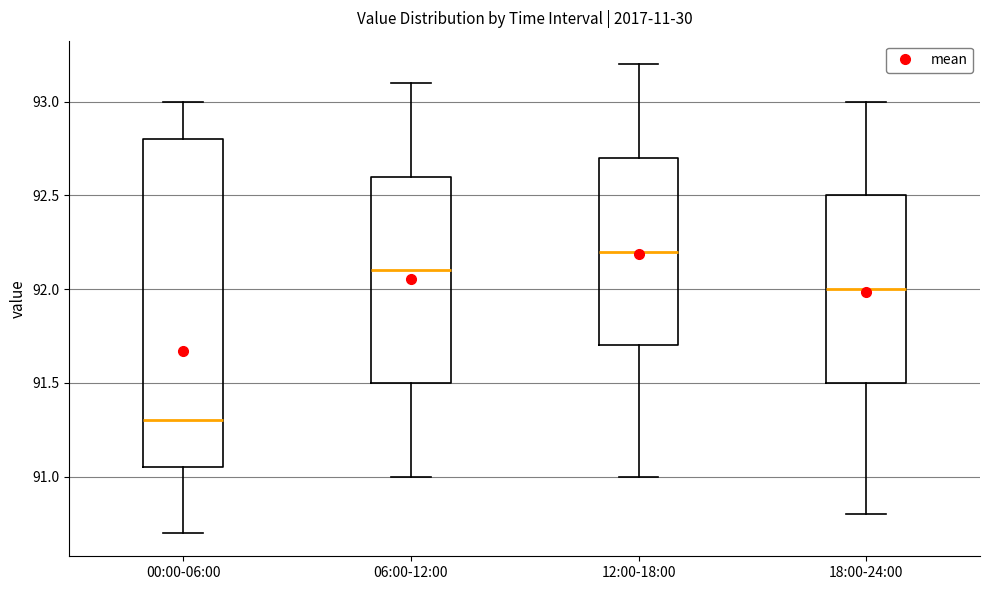

Which box's median line is the lowest?

00:00-06:00